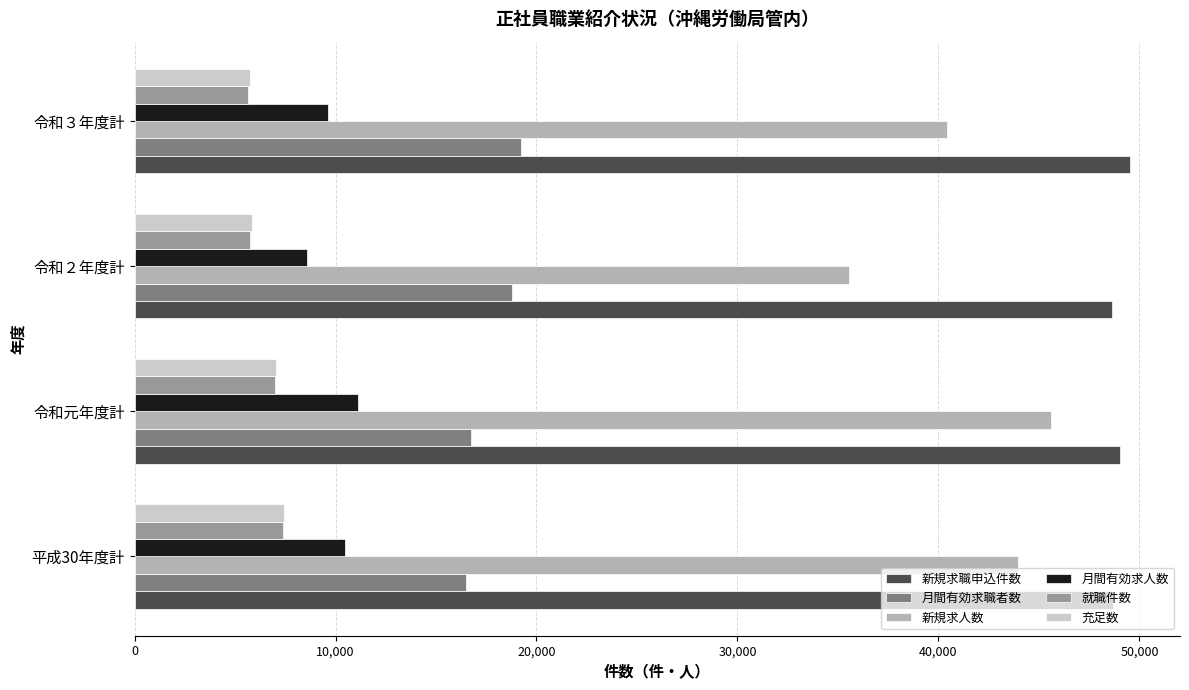

What is the difference between the highest and lowest values at 令和３年度計?

43886